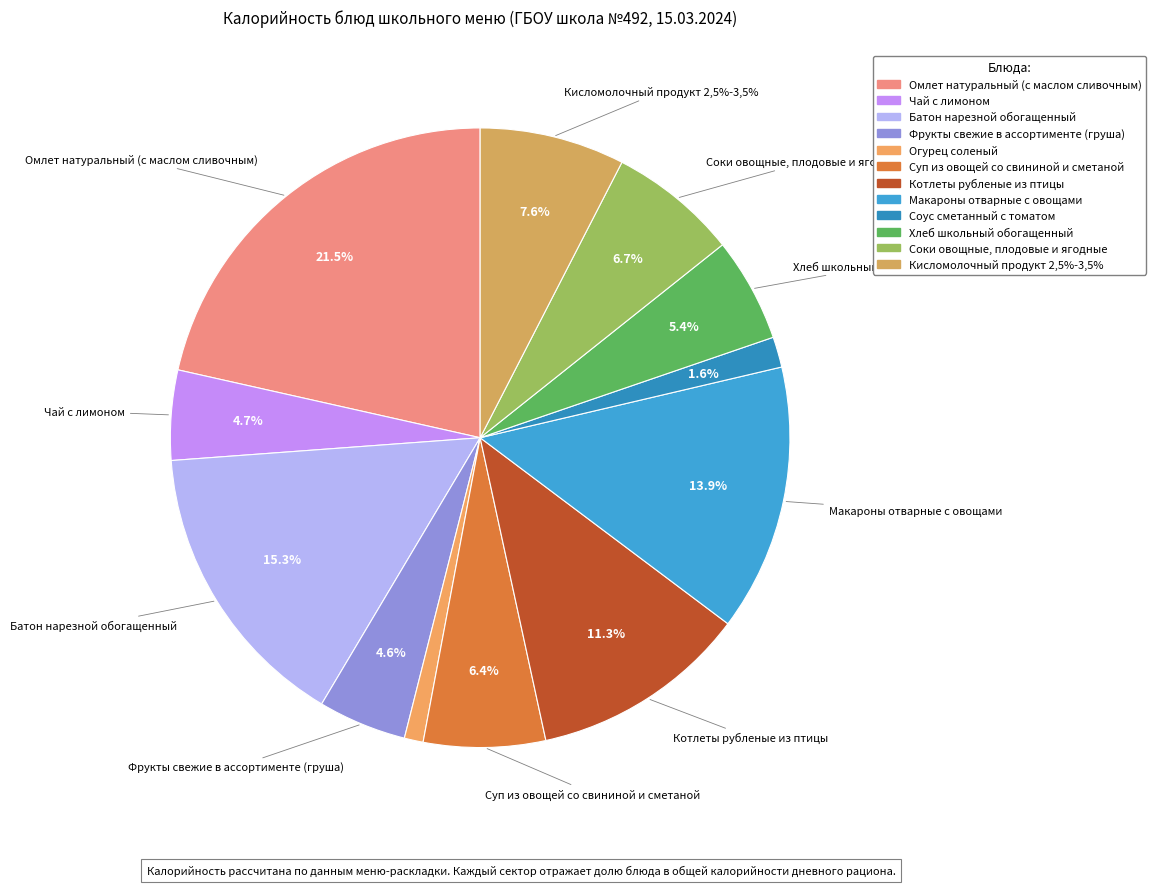

What is the ratio of the value at Соки овощные, плодовые и ягодные to the value at Чай с лимоном?

1.4